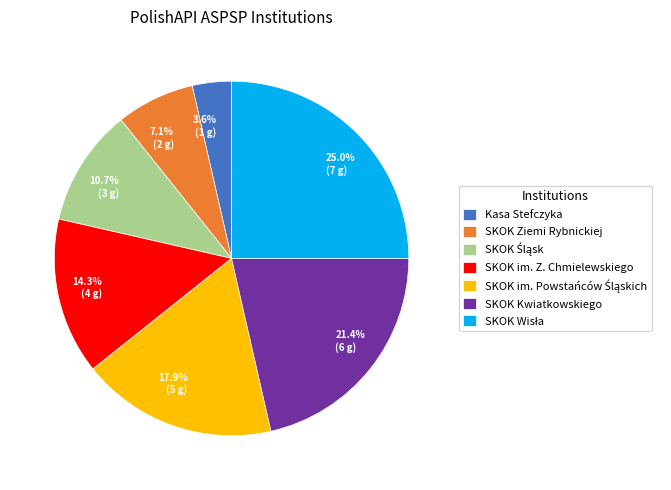

Is it true that SKOK Ziemi Rybnickiej is 1% of the pie?

False